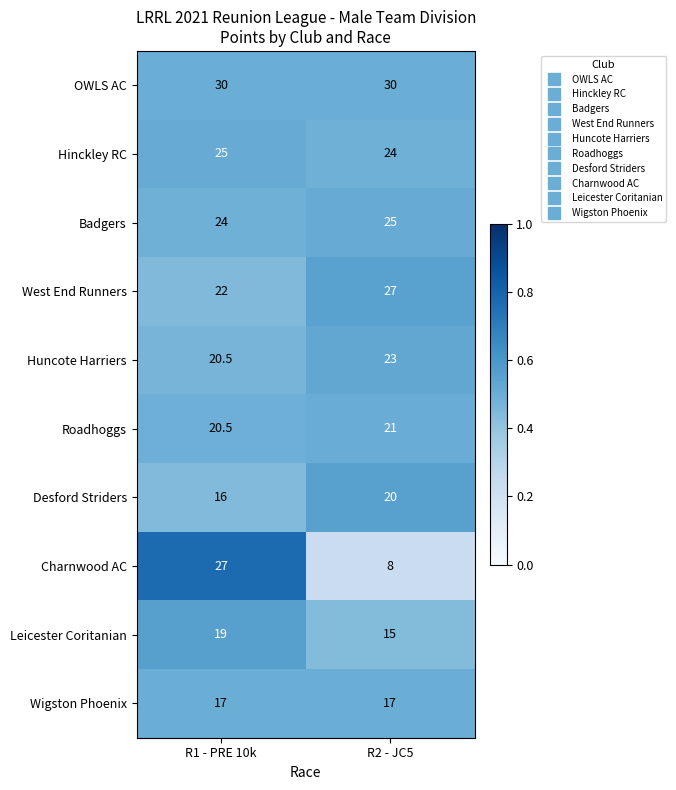

Reading left to right, transcribe all the data shown in this chart.

OWLS AC: 30.0	30.0
Hinckley RC: 25.0	24.0
Badgers: 24.0	25.0
West End Runners: 22.0	27.0
Huncote Harriers: 20.5	23.0
Roadhoggs: 20.5	21.0
Desford Striders: 16.0	20.0
Charnwood AC: 27.0	8.0
Leicester Coritanian: 19.0	15.0
Wigston Phoenix: 17.0	17.0